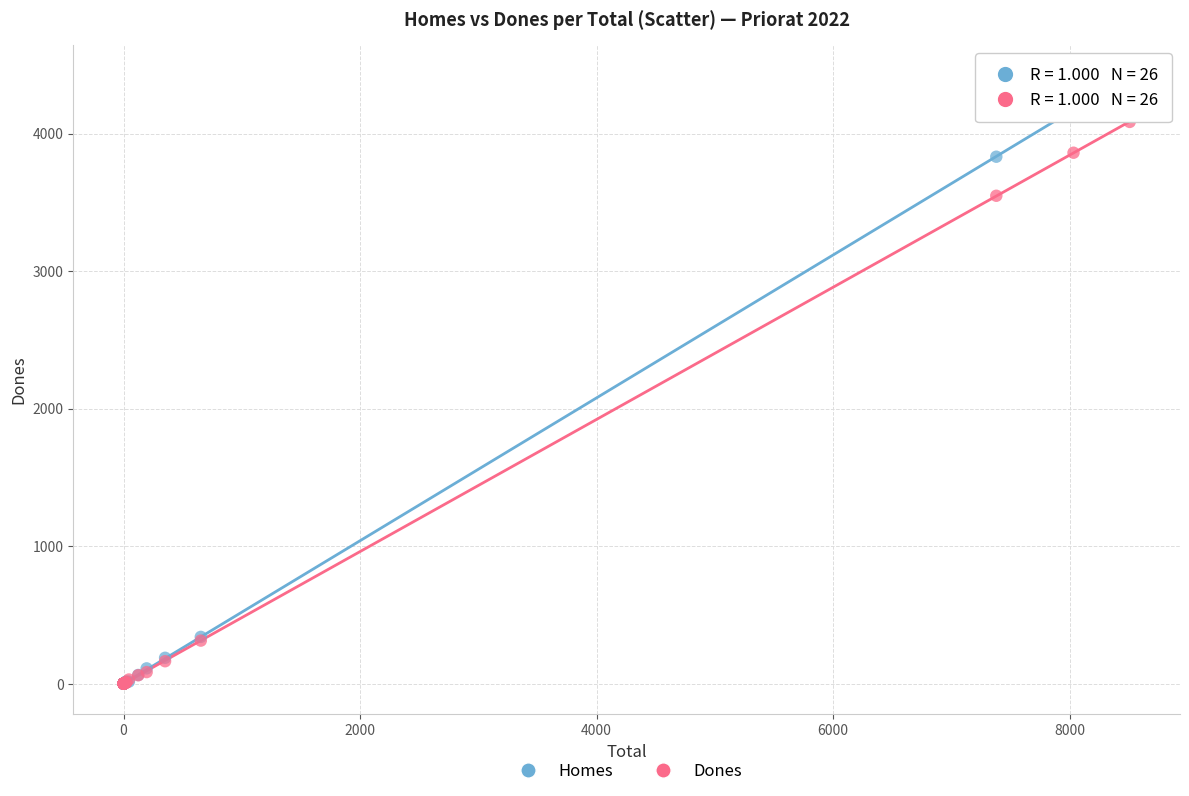

Which series has the largest Y range (max minus min)?

Homes